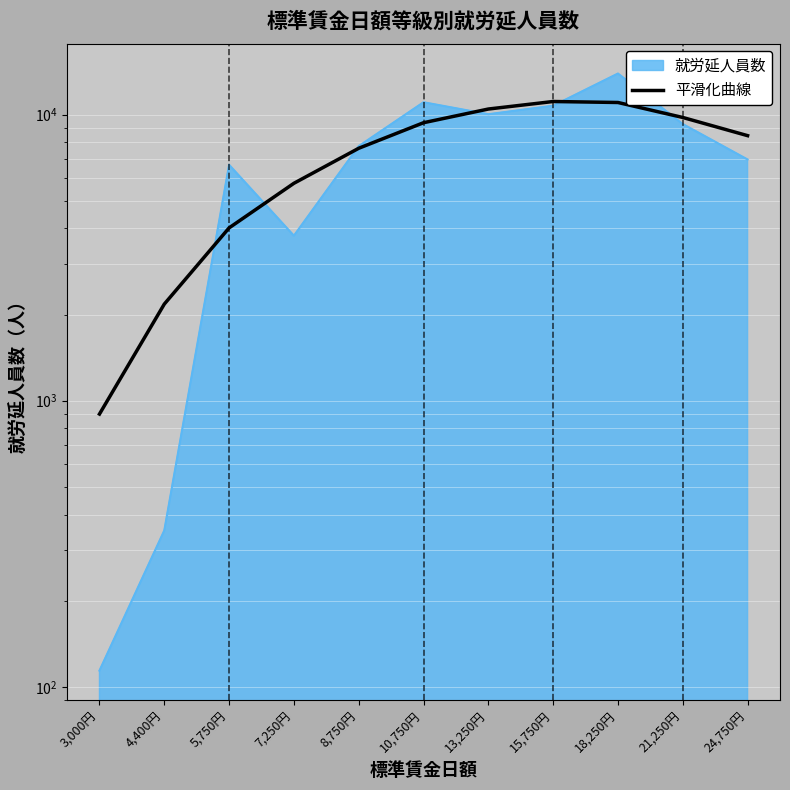

What is the change in value from 10,750円 to 15,750円?

+1741.3